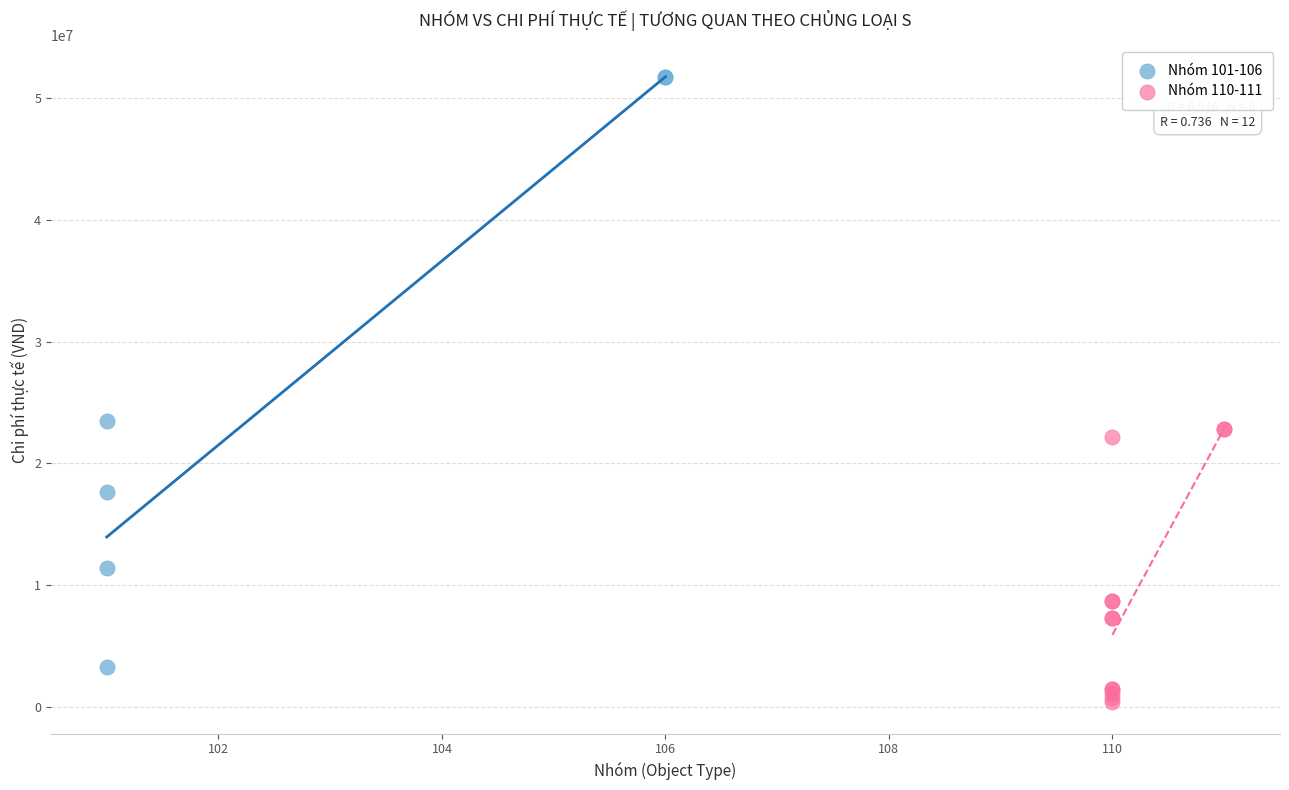

What are all the series names shown in the legend?

Nhóm 101-106, Nhóm 110-111